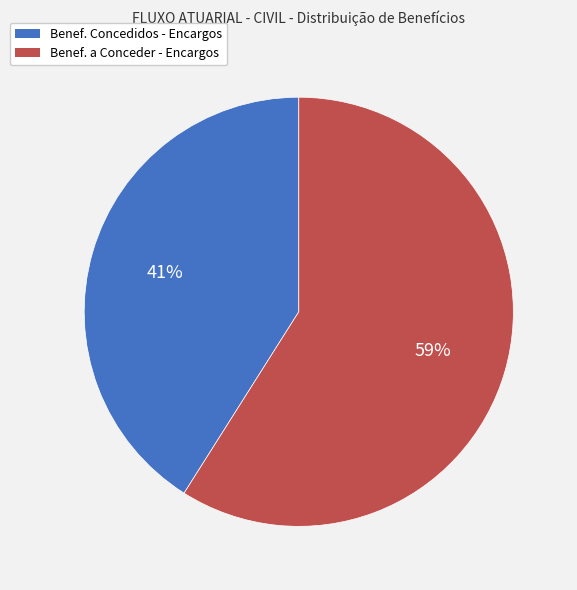

To the nearest percent, what is the average slice percentage?

50%